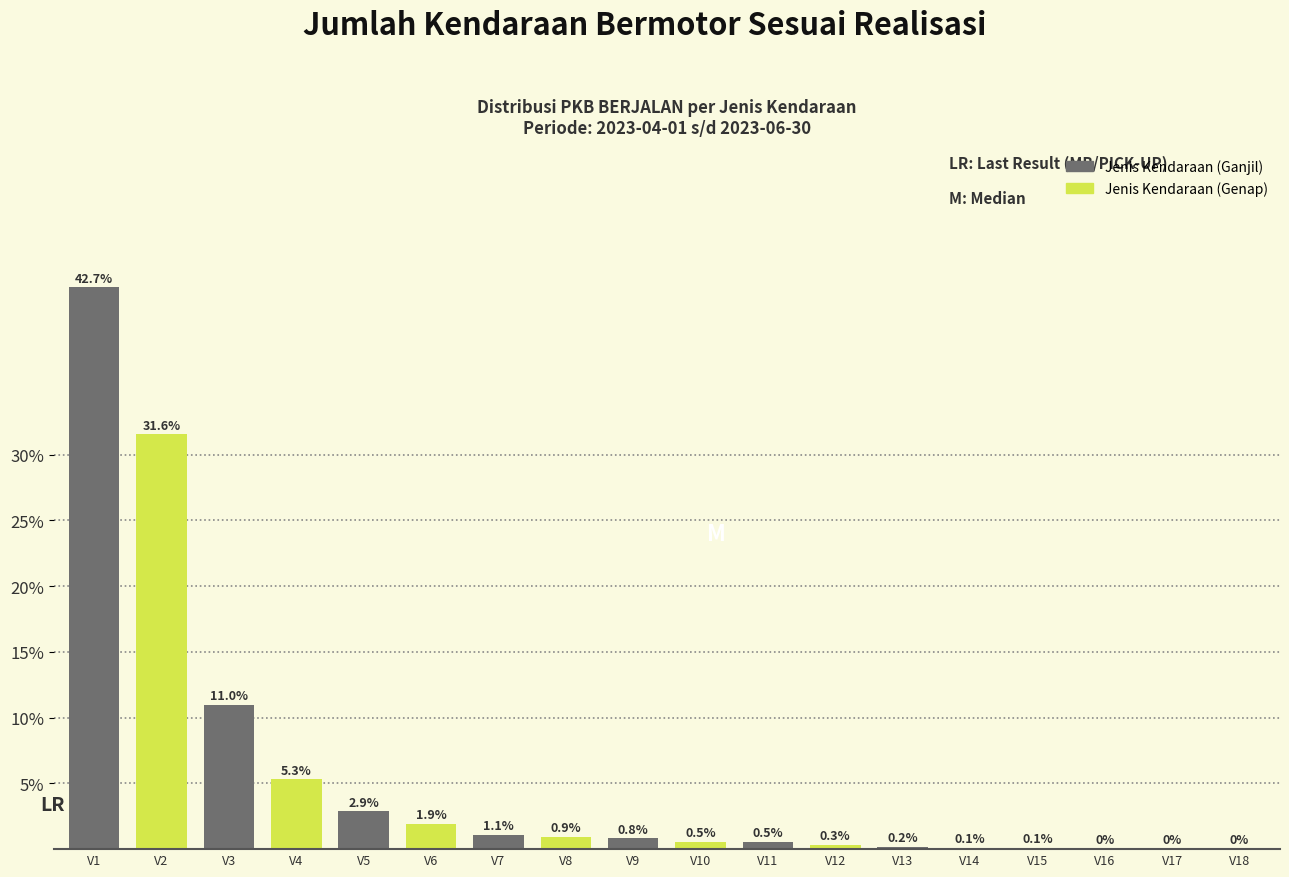

Are the bars horizontal?

No